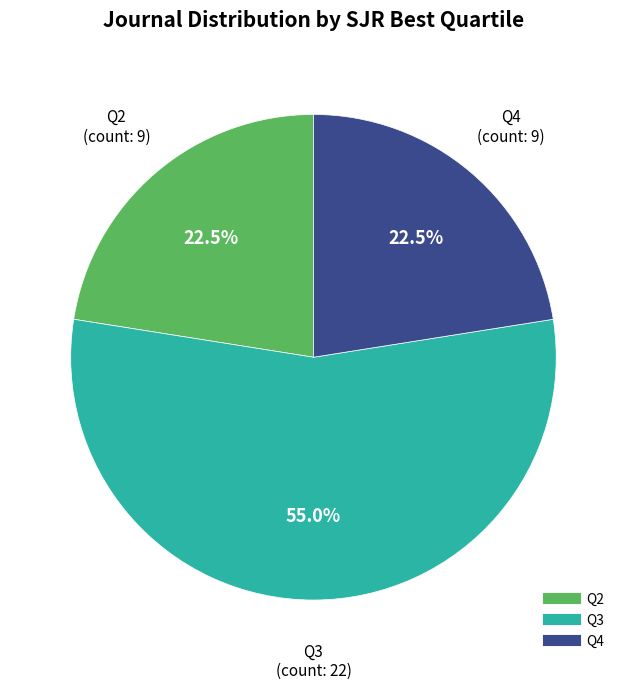

Is there any slice that represents more than half of the pie?

Yes